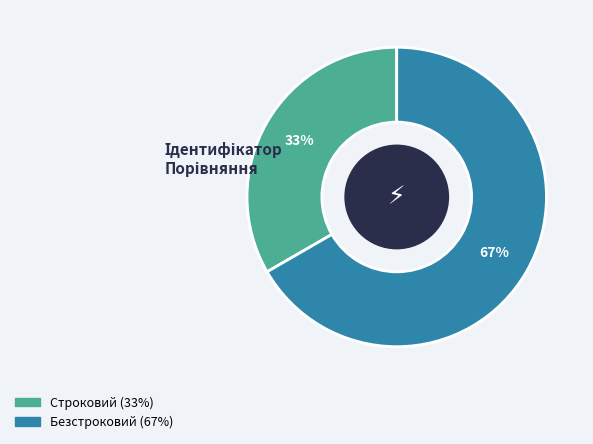

What percentage is the Безстроковий slice, to the nearest percent?

67%